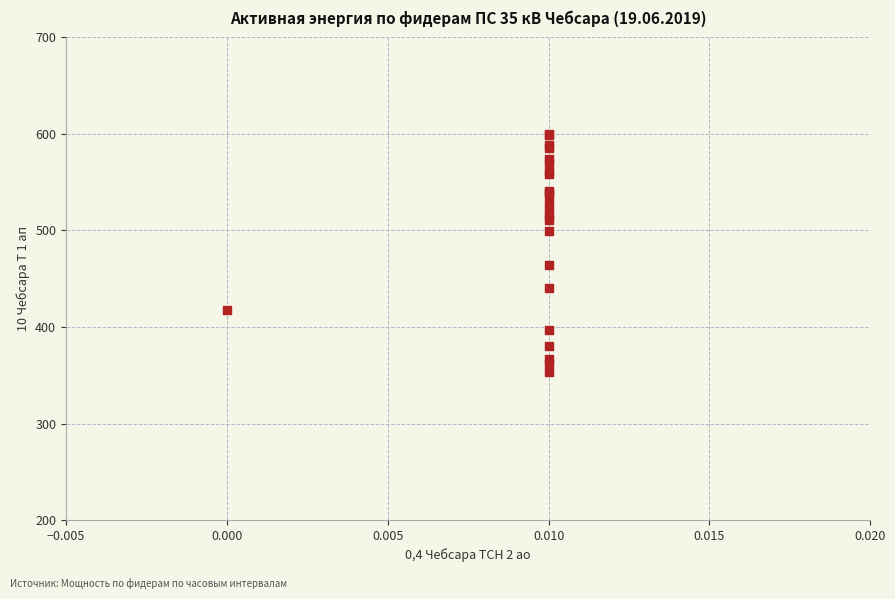

What Y value in the scatter plot is closest to 476?

464.0